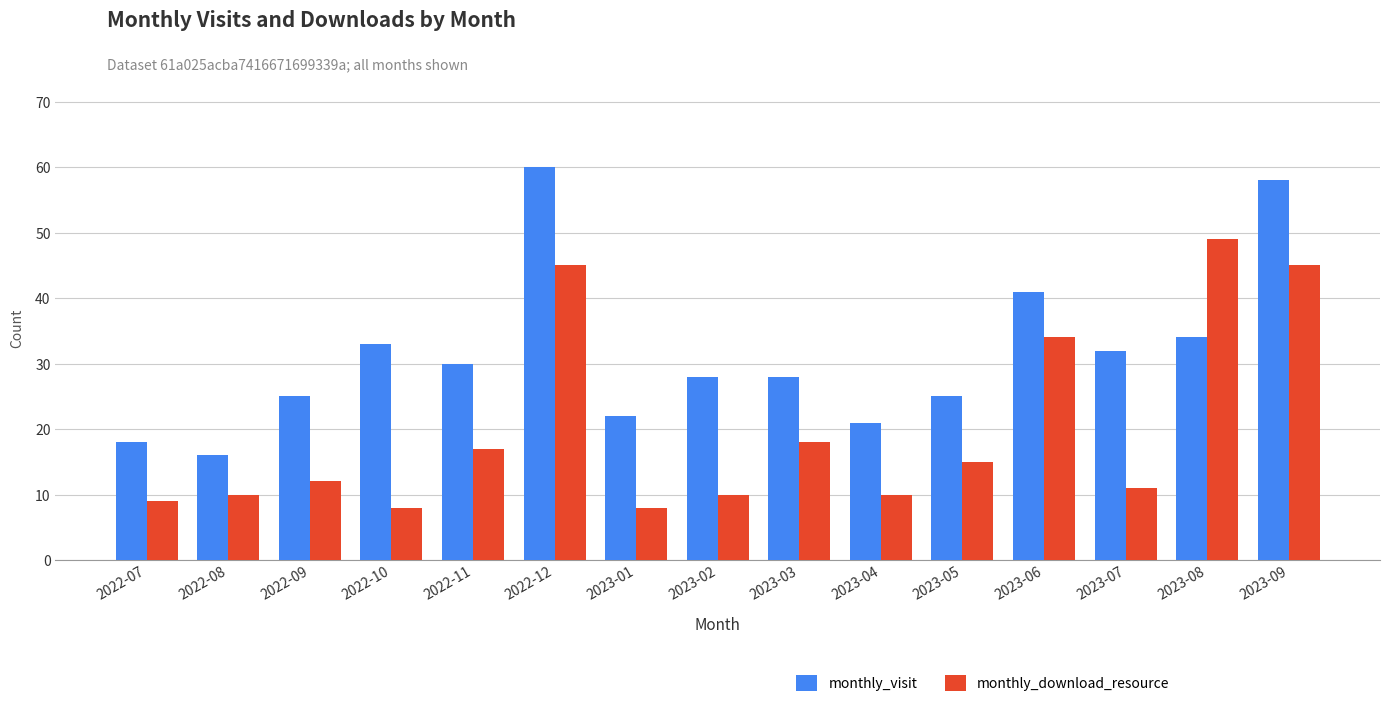

Which series changed the most between 2023-03 and 2023-09?

monthly_visit